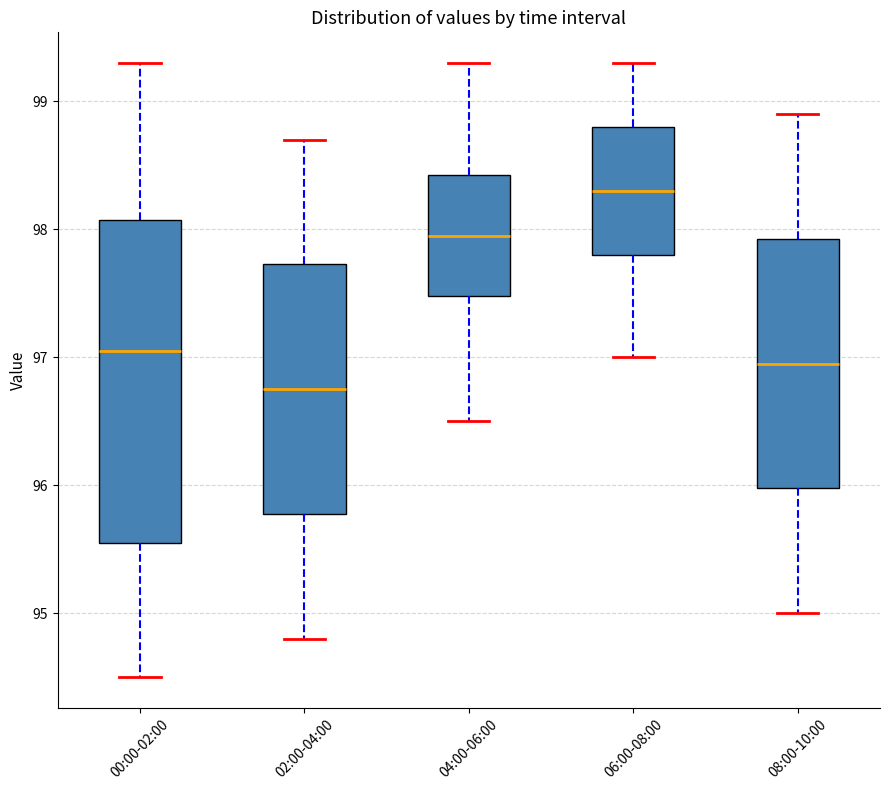

Reading left to right, read every box against the y-axis: the position of its median line, the range the box covers, and the ends of its whiskers. The values are not printed on the chart, so give them approximately, as read against the axis.

00:00-02:00: median 97.1, box 95.6 to 98.1, whiskers 94.5 to 99.3
02:00-04:00: median 96.8, box 95.8 to 97.7, whiskers 94.8 to 98.7
04:00-06:00: median 98.0, box 97.5 to 98.4, whiskers 96.5 to 99.3
06:00-08:00: median 98.3, box 97.8 to 98.8, whiskers 97.0 to 99.3
08:00-10:00: median 97.0, box 96.0 to 97.9, whiskers 95.0 to 98.9